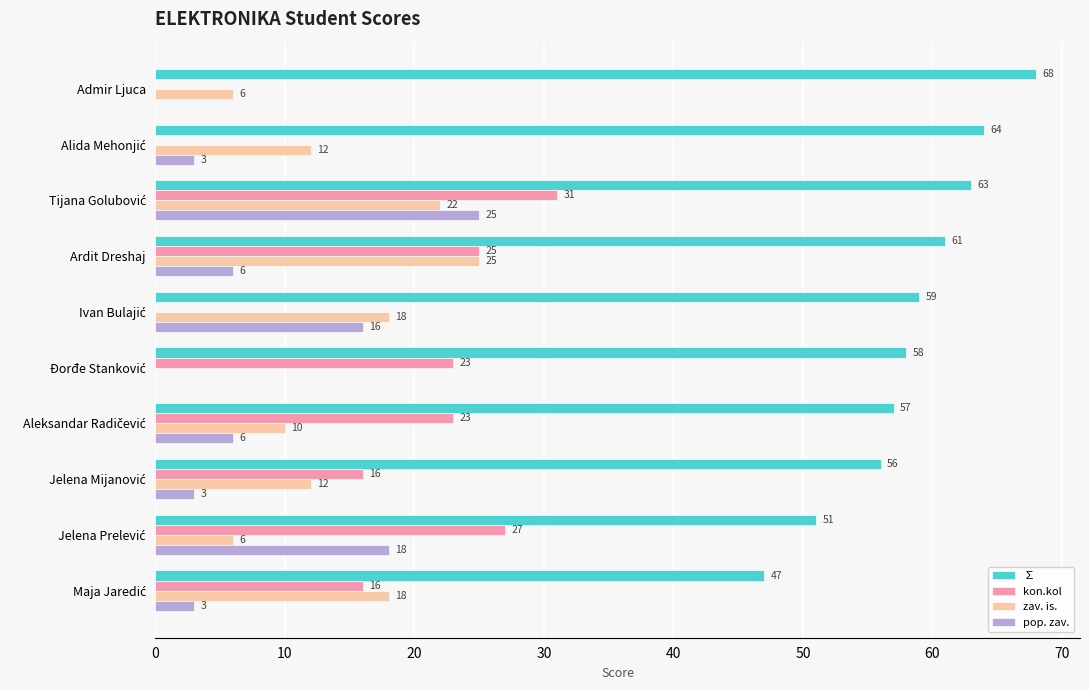

The zav. is. series shows 25 at Ardit Dreshaj. True or false?

True